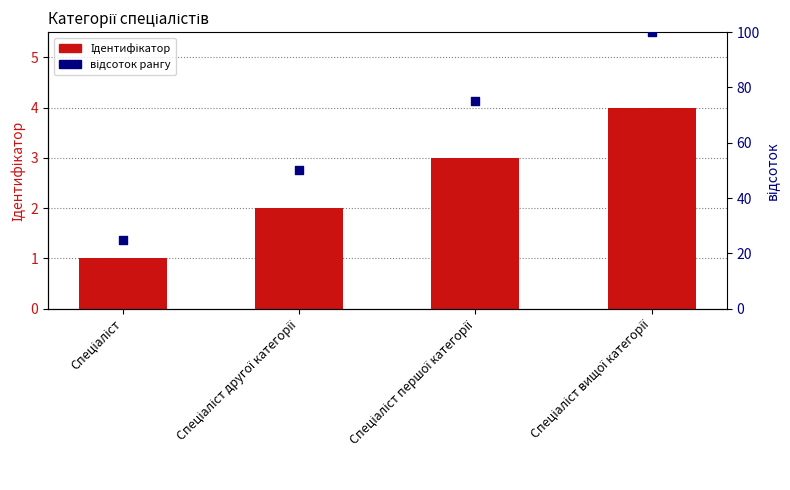

Which series has the largest total across all categories?

відсоток рангу